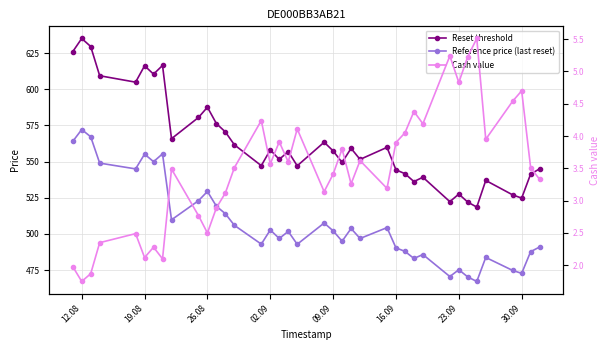

True or false: Reset threshold and Reference price (last reset) cross at least once.

False